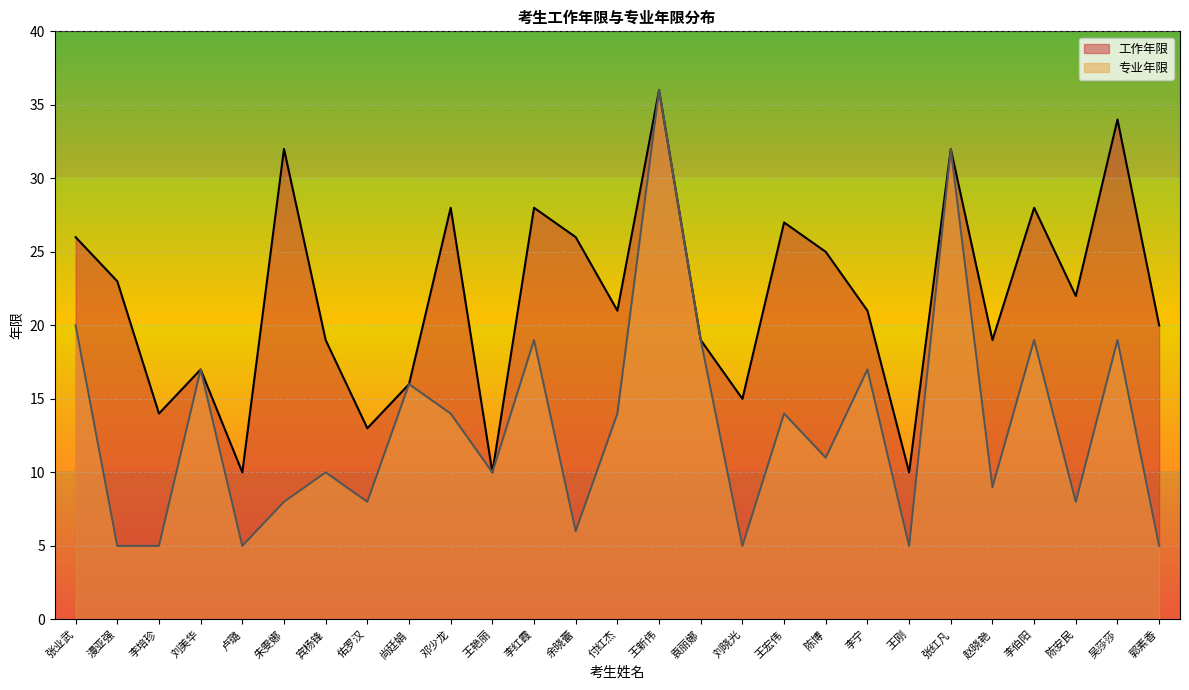

The value of 专业年限 at 漫亚强 is 5. True or false?

True